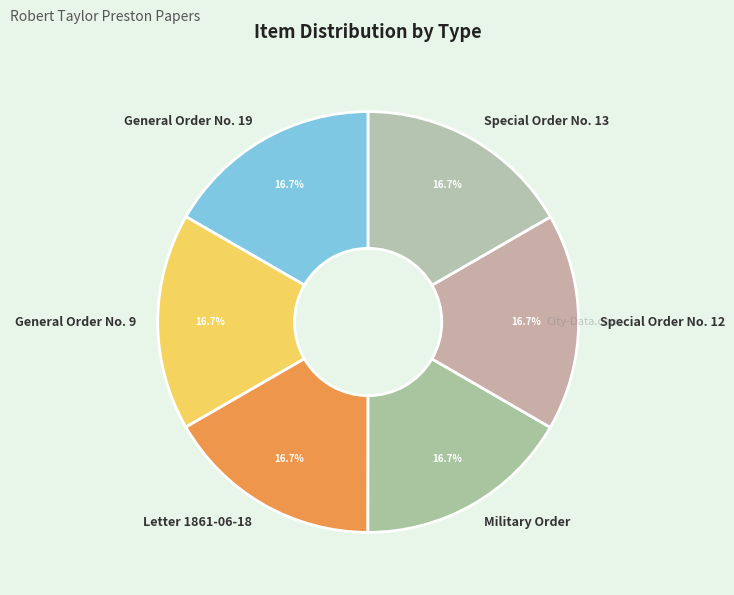

To the nearest percent, what percentage of the pie is Military Order?

17%